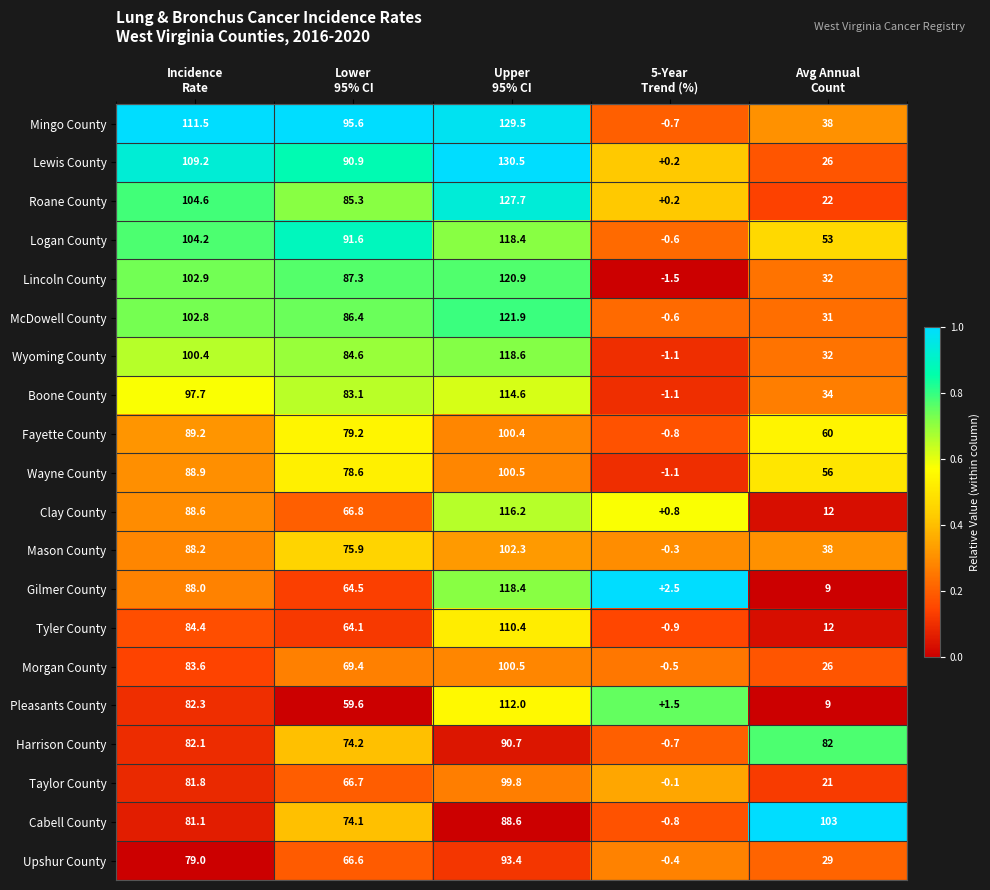

What is the difference between the second highest and minimum values in the McDowell County series?

103.4